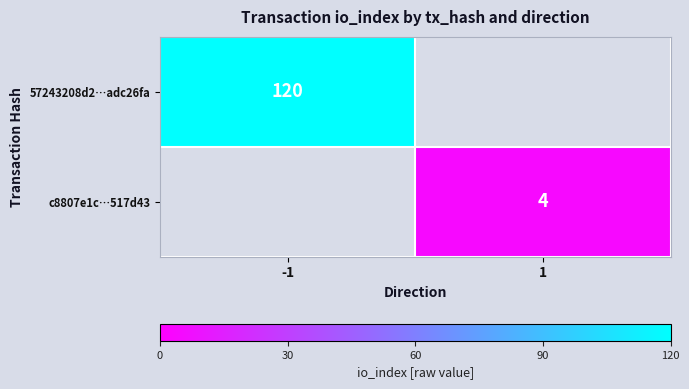

True or false: 57243208d2…adc26fa has a value of 120 at -1.

True